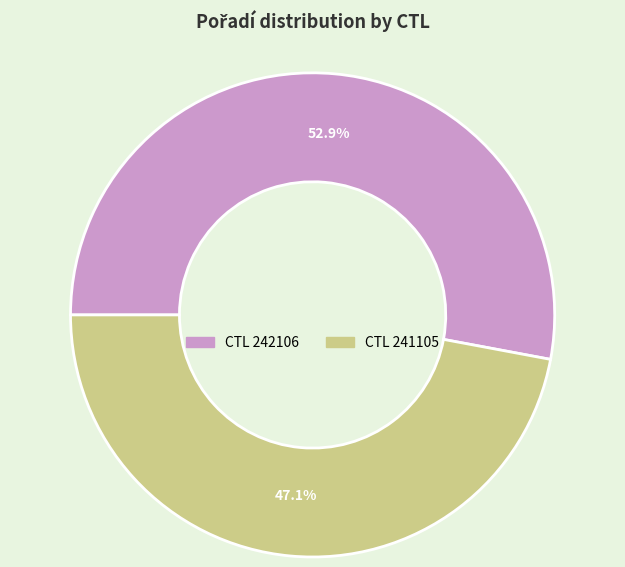

Is there a majority slice in this chart?

Yes